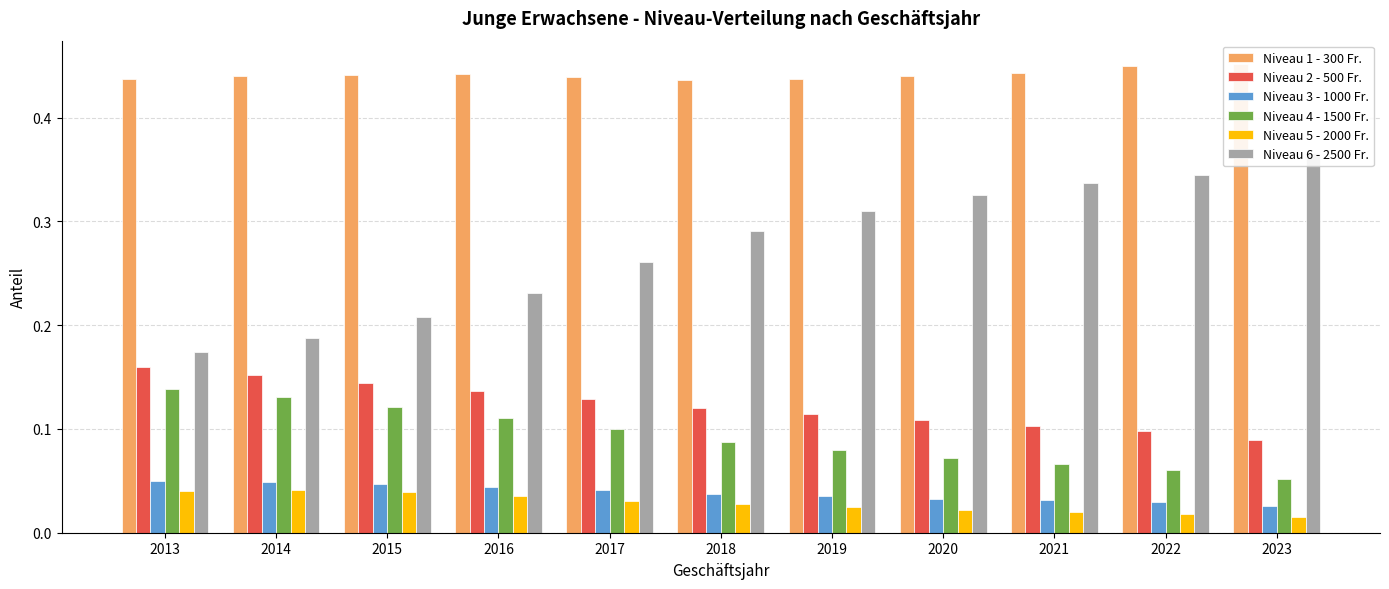

At how many categories does at least one series exceed 0?

11